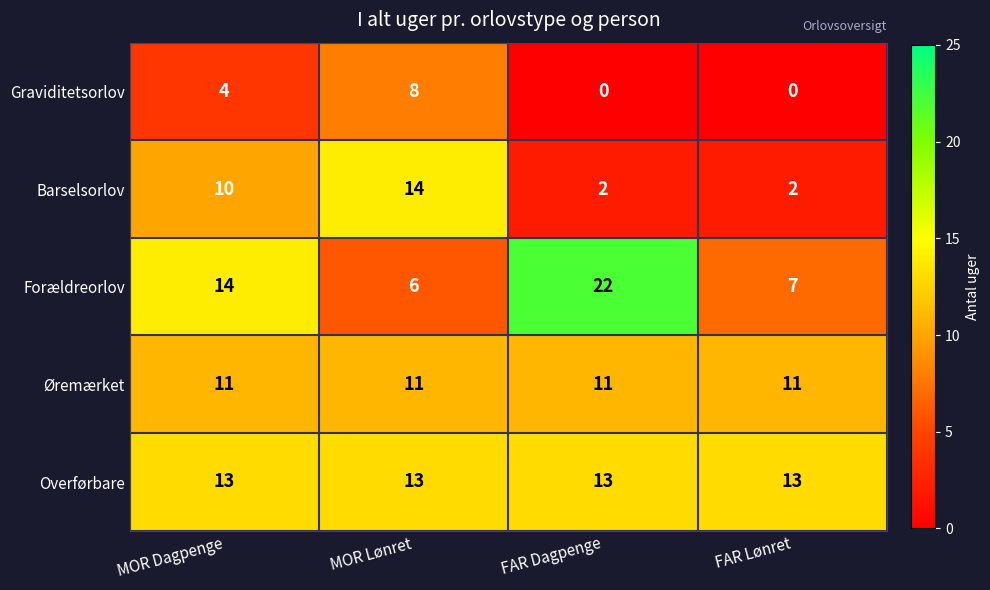

Is it true that Forældreorlov equals 11 at MOR Lønret?

False